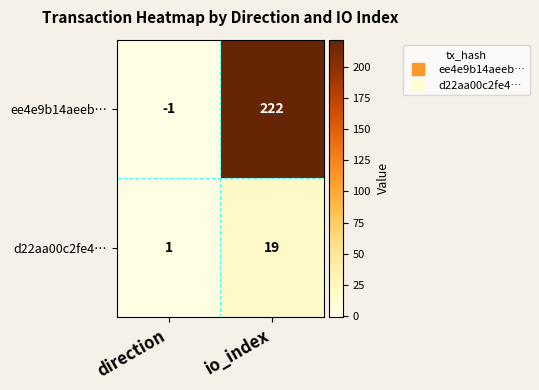

What is the average value of the d22aa00c2fe4… series?

10